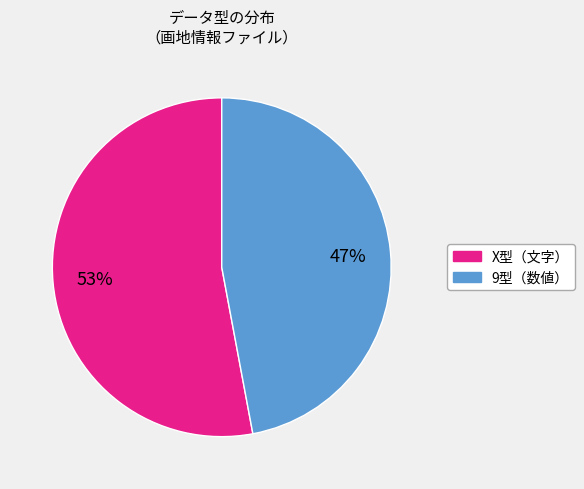

How many slices are in this pie chart?

2